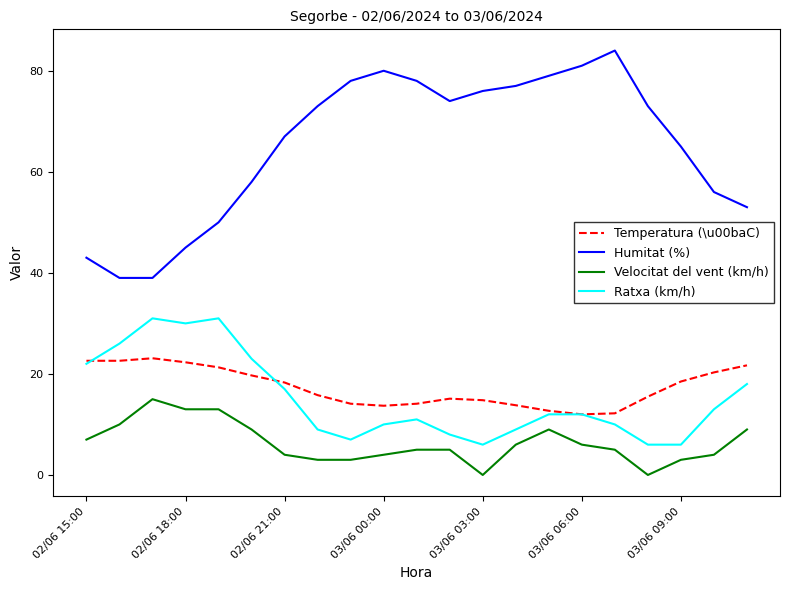

Which series has the widest spread of values?

Humitat (%)